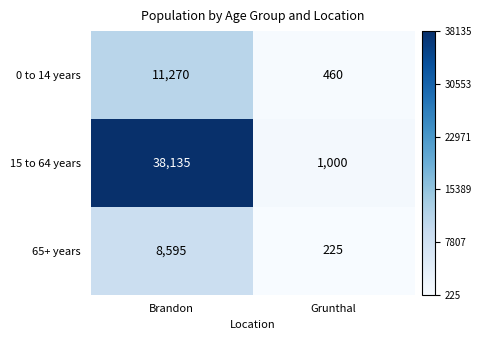

List the series in order of their peak value, highest first.

15 to 64 years, 0 to 14 years, 65+ years